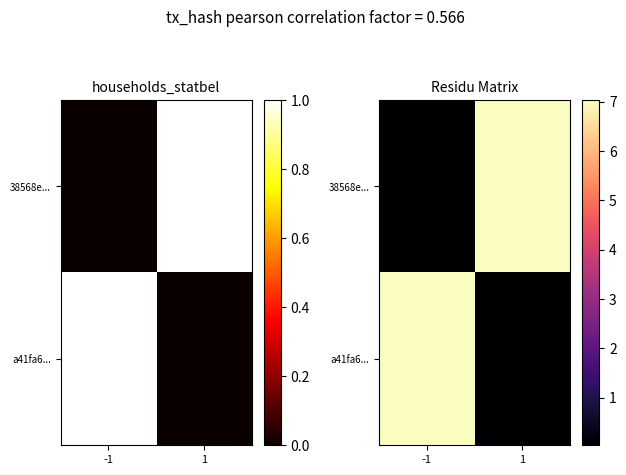

List the labels in order of 38568e... value, largest first.

1, -1